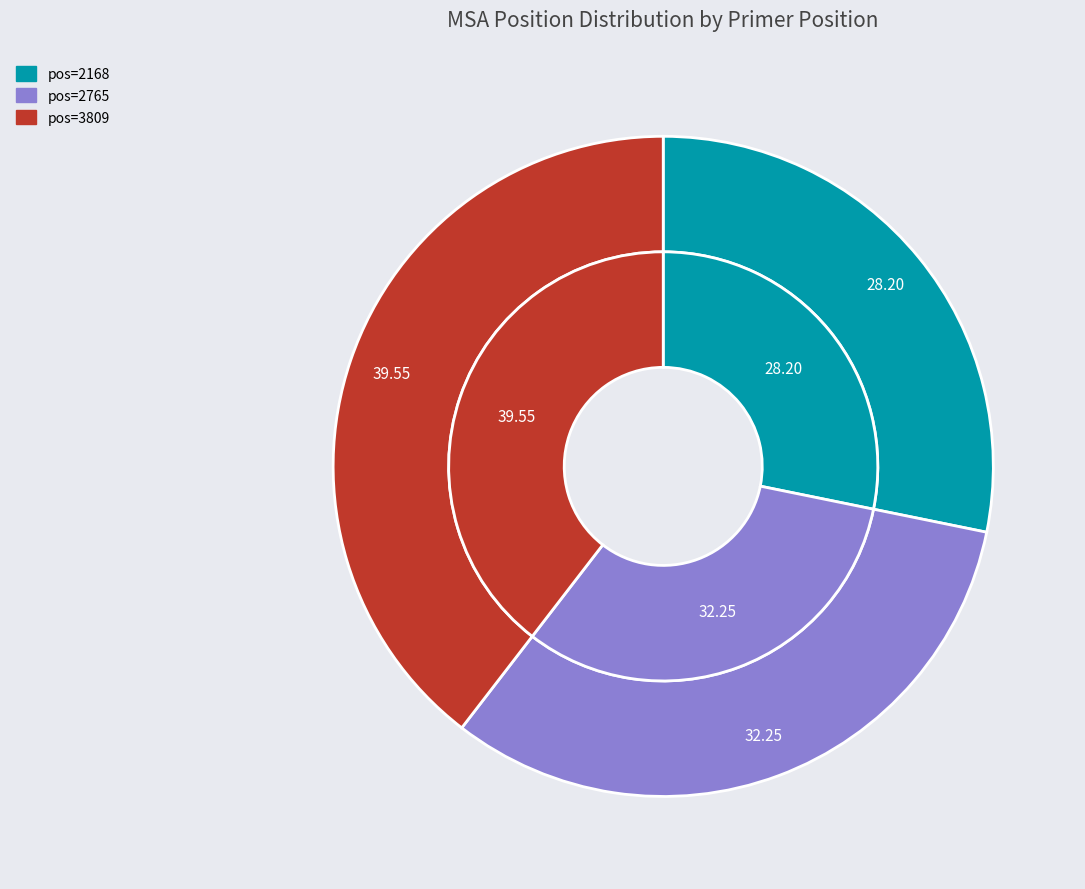

To the nearest percent, what is the difference between the largest and smallest slice percentages?

11%